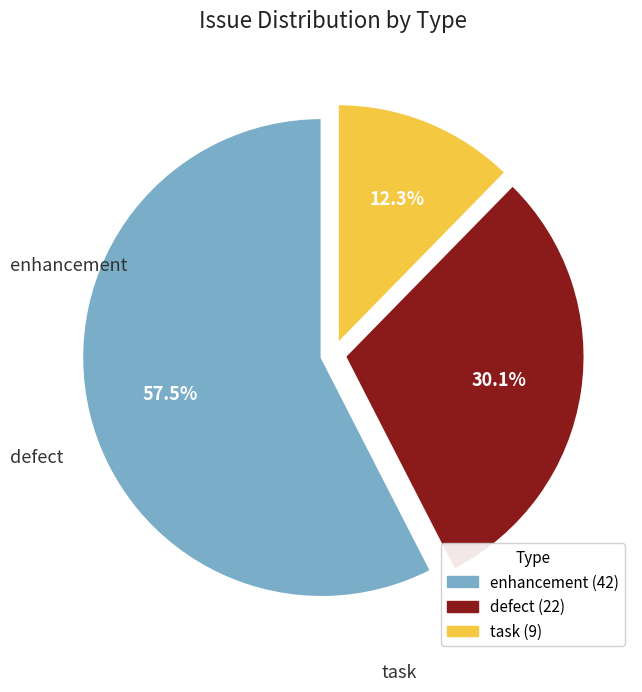

Is there a majority slice in this chart?

Yes